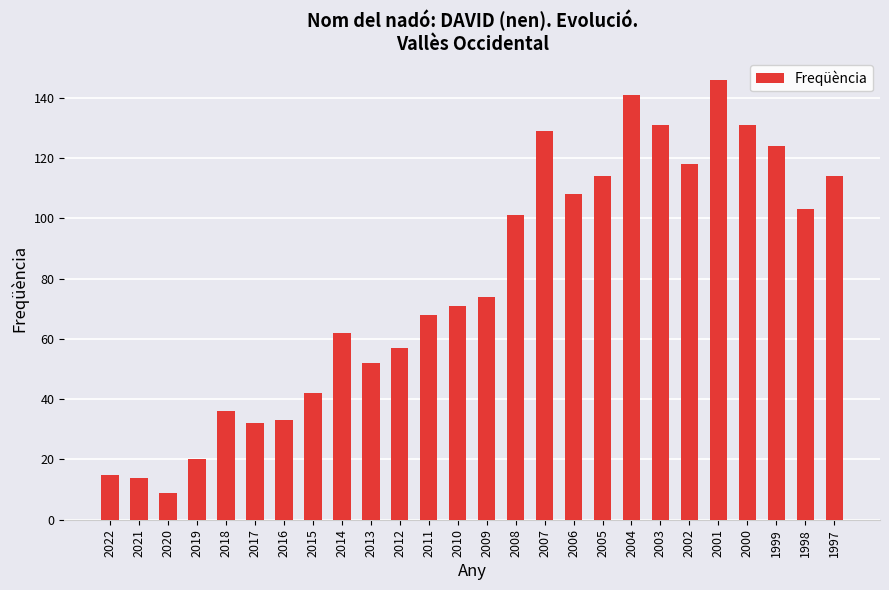

What is the change in value from 2018 to 2003?

+95